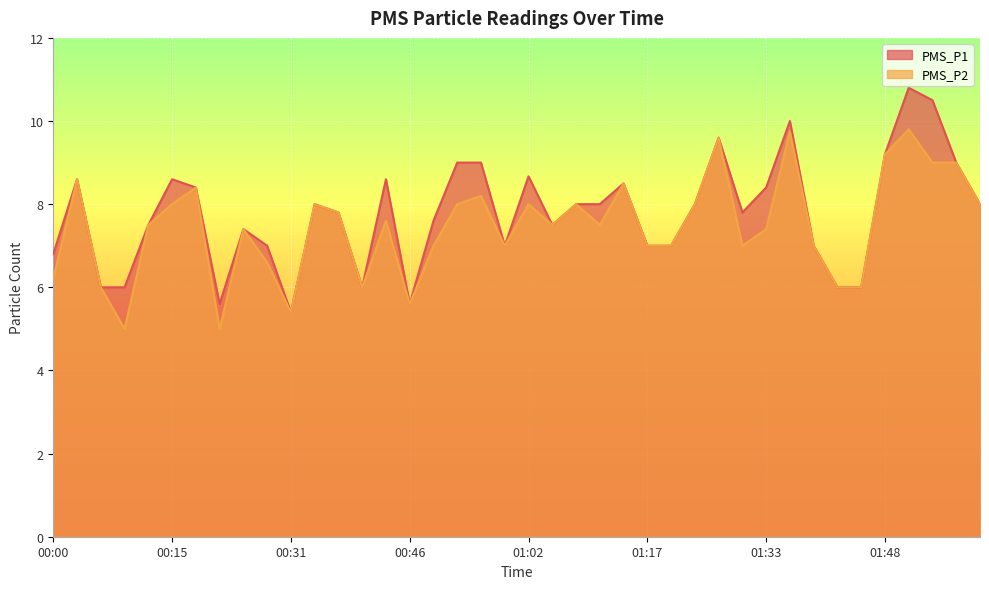

The PMS_P2 series shows 9.6 at 01:27. True or false?

True